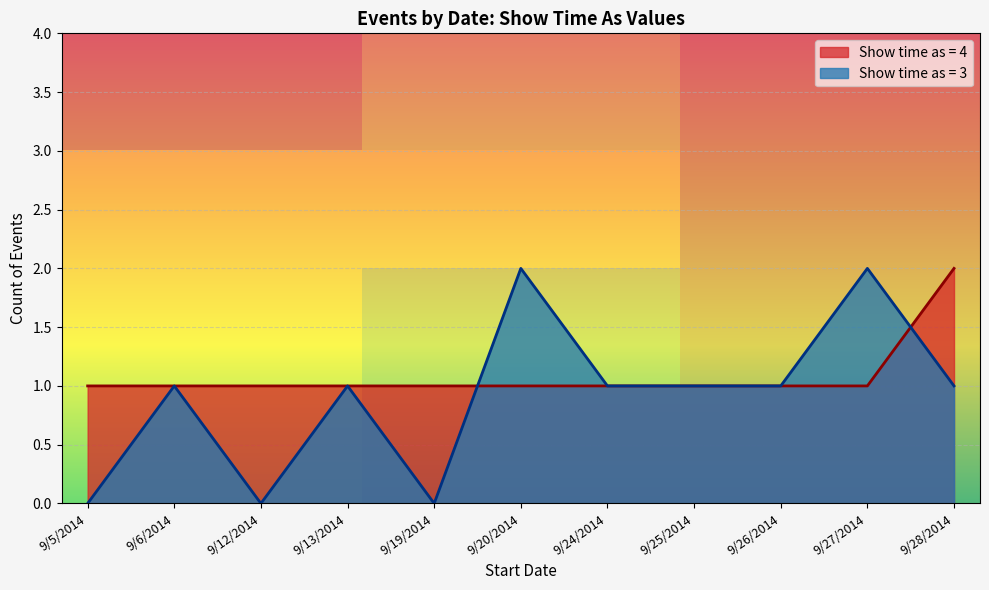

True or false: Show time as (value=4) has more than 0 points higher than both neighbors.

False